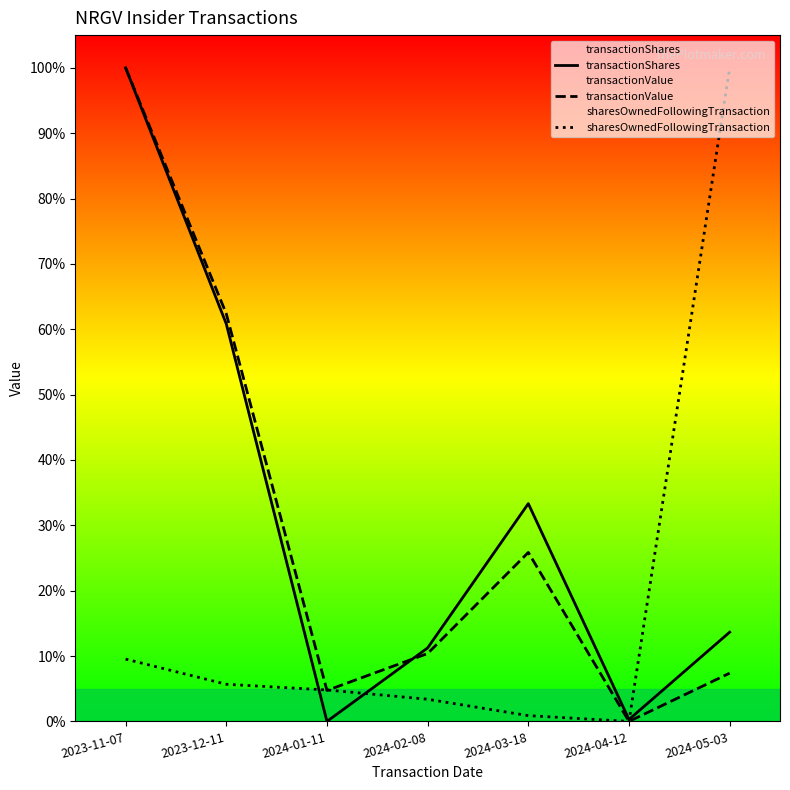

Reading left to right, extract all data points from this chart.

transactionShares: 1.0	0.6	0.0	0.1	0.3	0.0	0.1
transactionValue: 1.0	0.6	0.0	0.1	0.3	0.0	0.1
sharesOwnedFollowingTransaction: 0.1	0.1	0.0	0.0	0.0	0.0	1.0